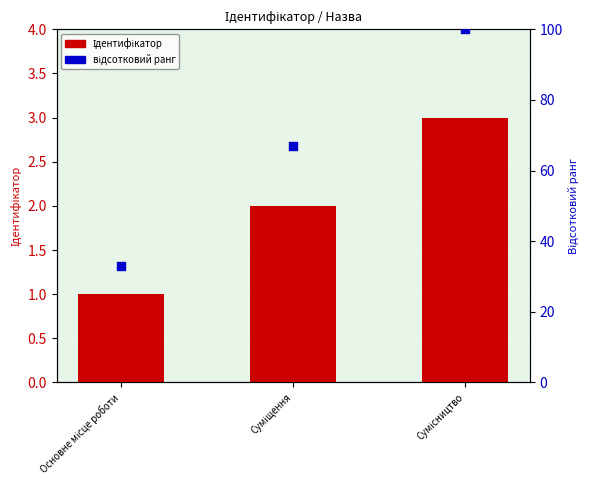

At how many categories does at least one series exceed 45?

2